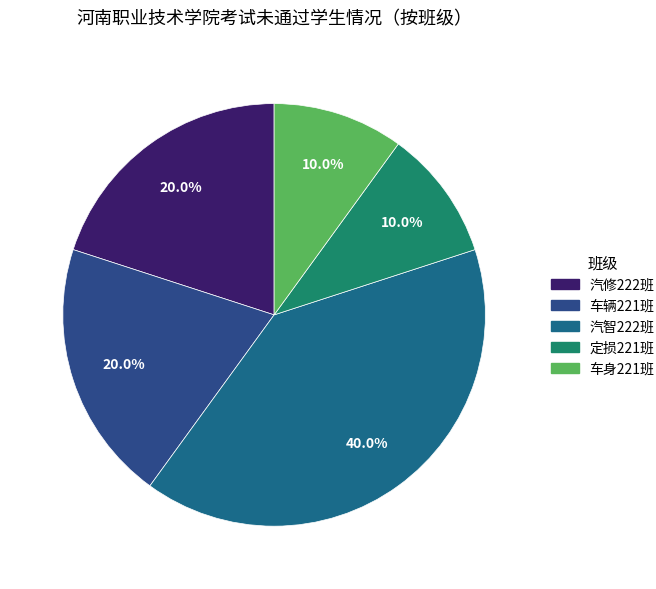

Is the sum of 车身221班 and 车辆221班 greater than half?

No